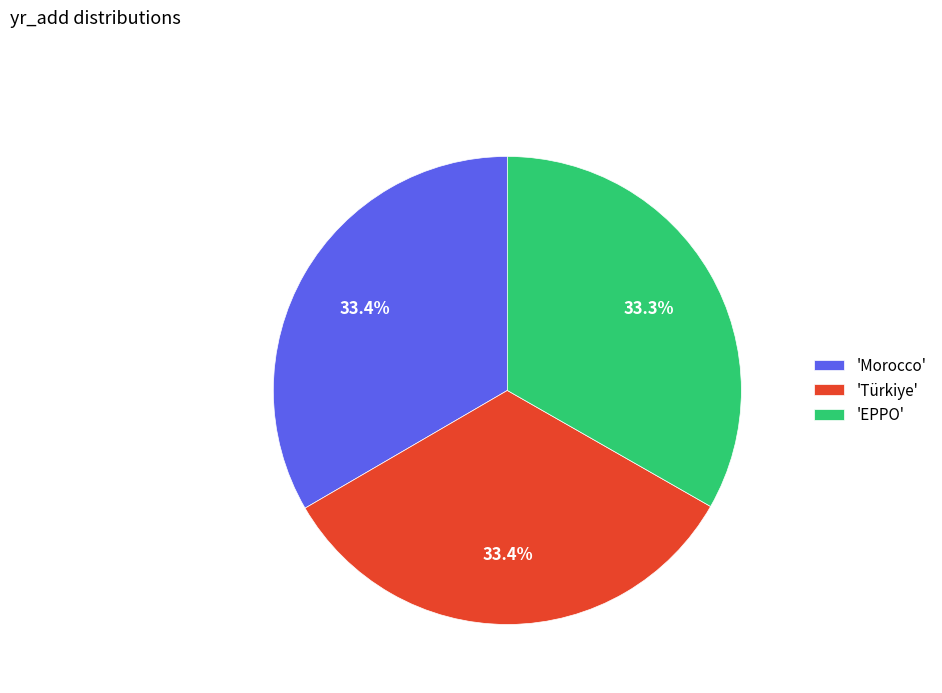

Combined, do 'Morocco' and 'Türkiye' account for over 50%?

Yes